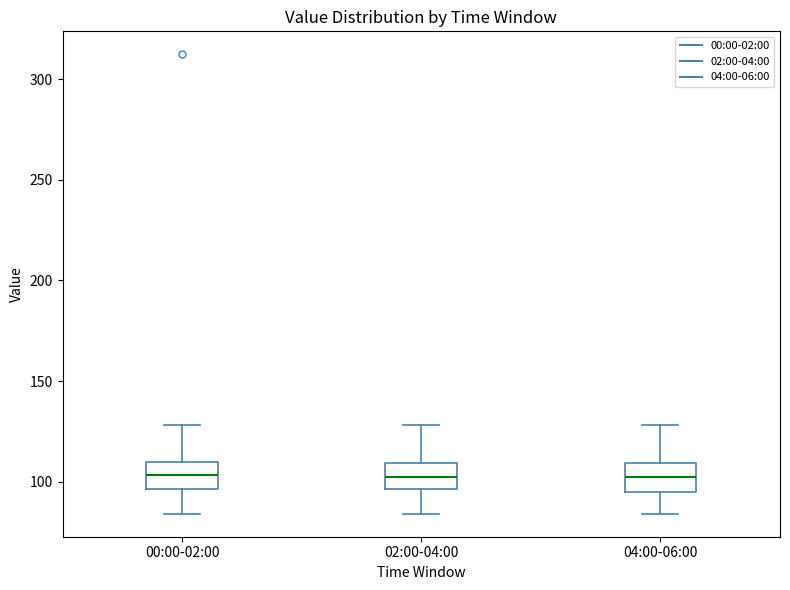

Reading left to right, transcribe this box plot: for each box, give where its median line is, the range the box spans, and where its two whiskers end, as read against the y-axis. The values are not printed on the chart, so give them approximately, as read against the axis.

00:00-02:00: median 105, box 95 to 110, whiskers 85 to 130
02:00-04:00: median 100, box 95 to 110, whiskers 85 to 130
04:00-06:00: median 100, box 95 to 110, whiskers 85 to 130